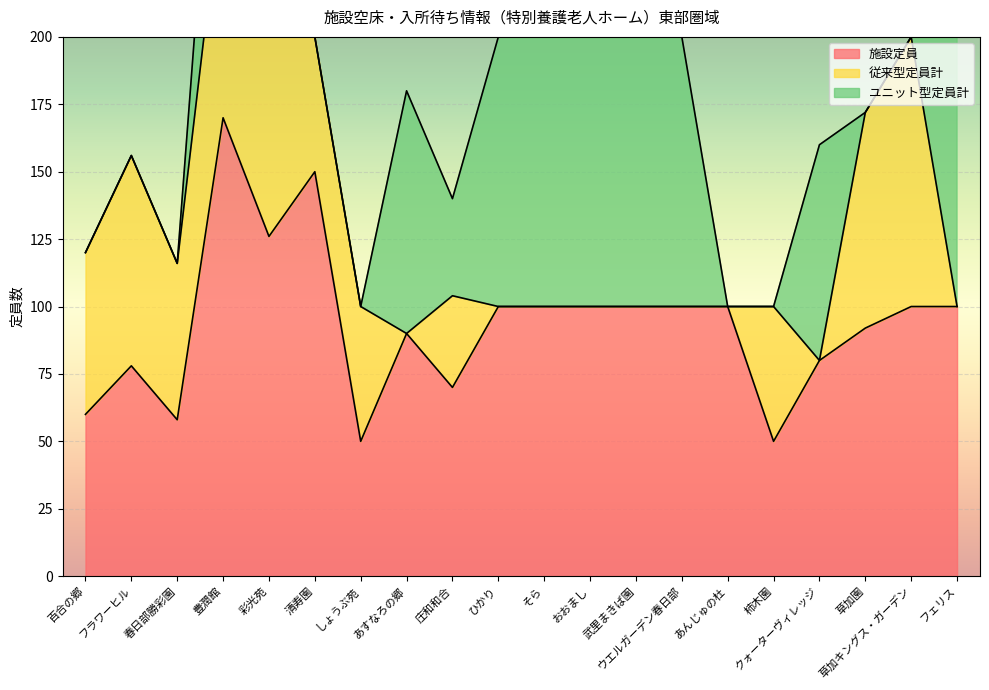

What position from the right is ウエルガーデン春日部?

7